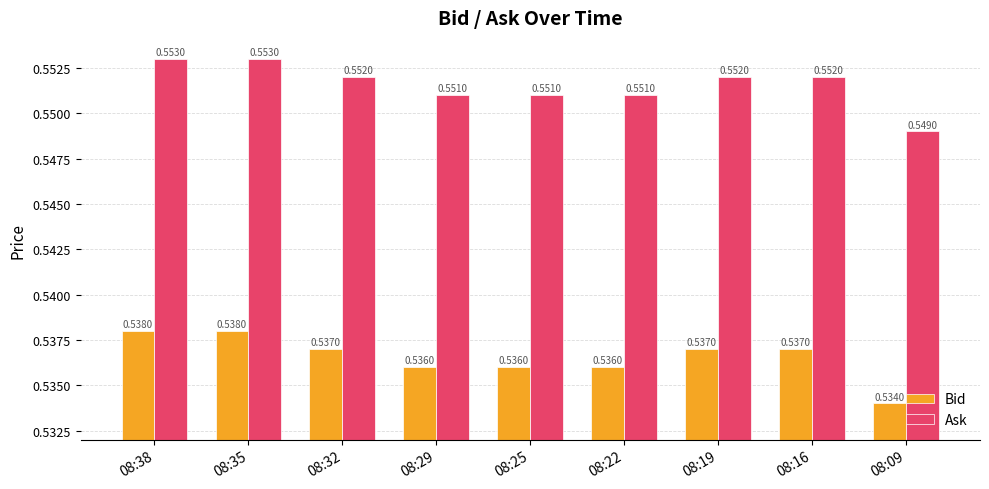

At how many categories does at least one series exceed 0?

9